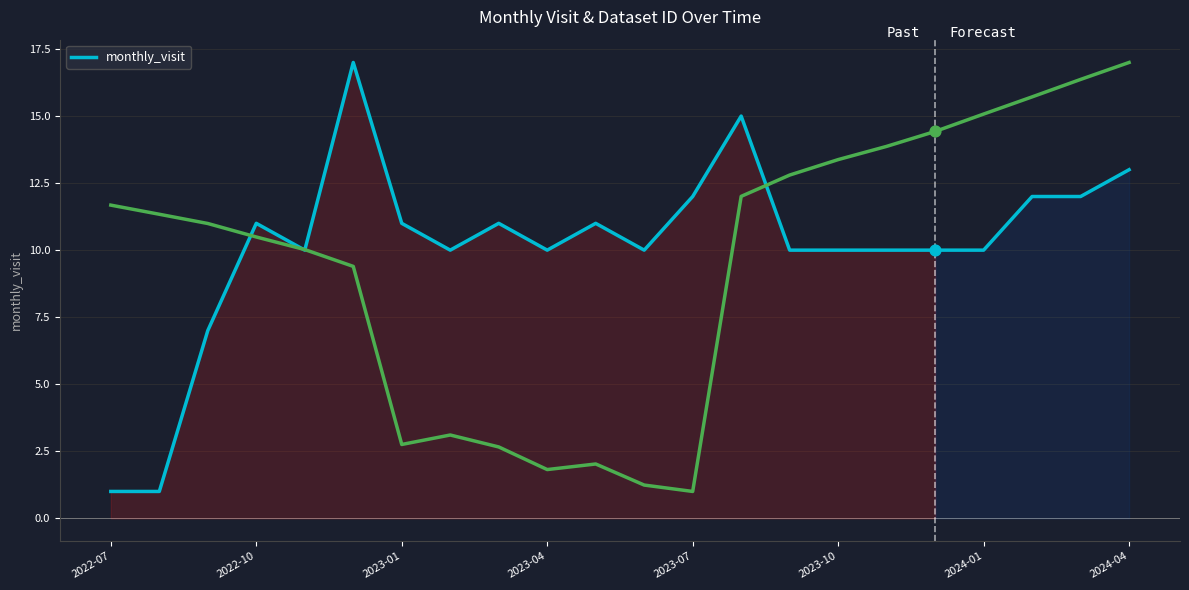

What is the highest value of the monthly_visit series?

17